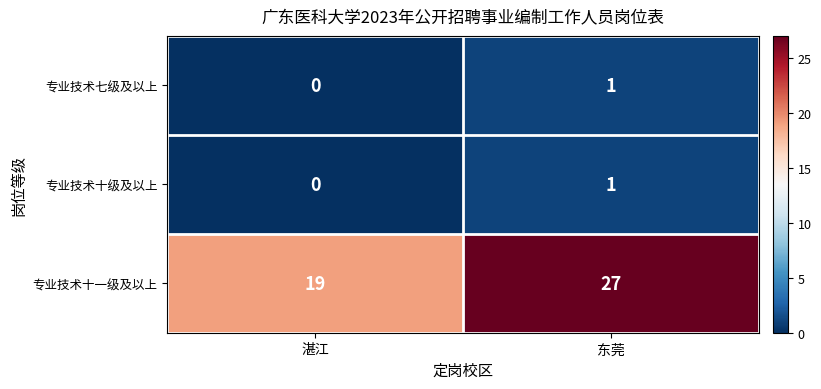

Which series has the widest spread of values?

专业技术十一级及以上